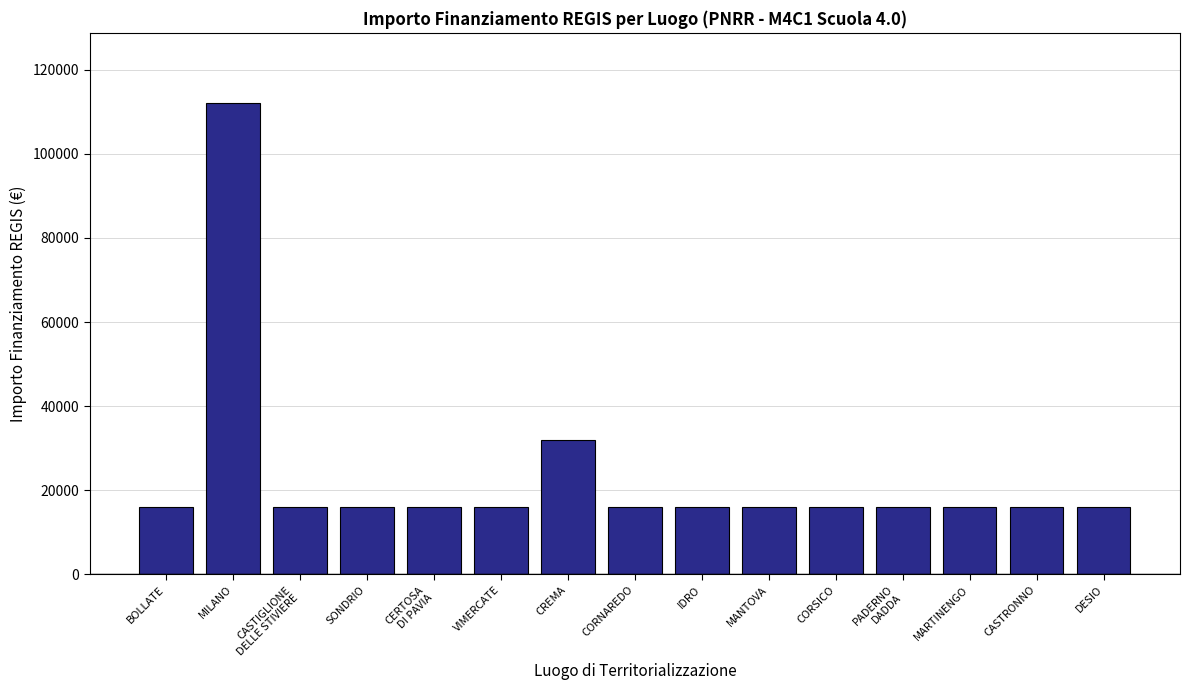

Count the number of data series in this chart.

1